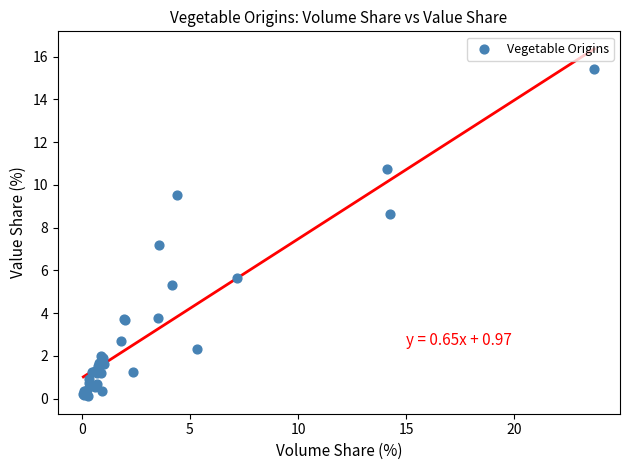

What Y value in the scatter plot is closest to 7?

7.2